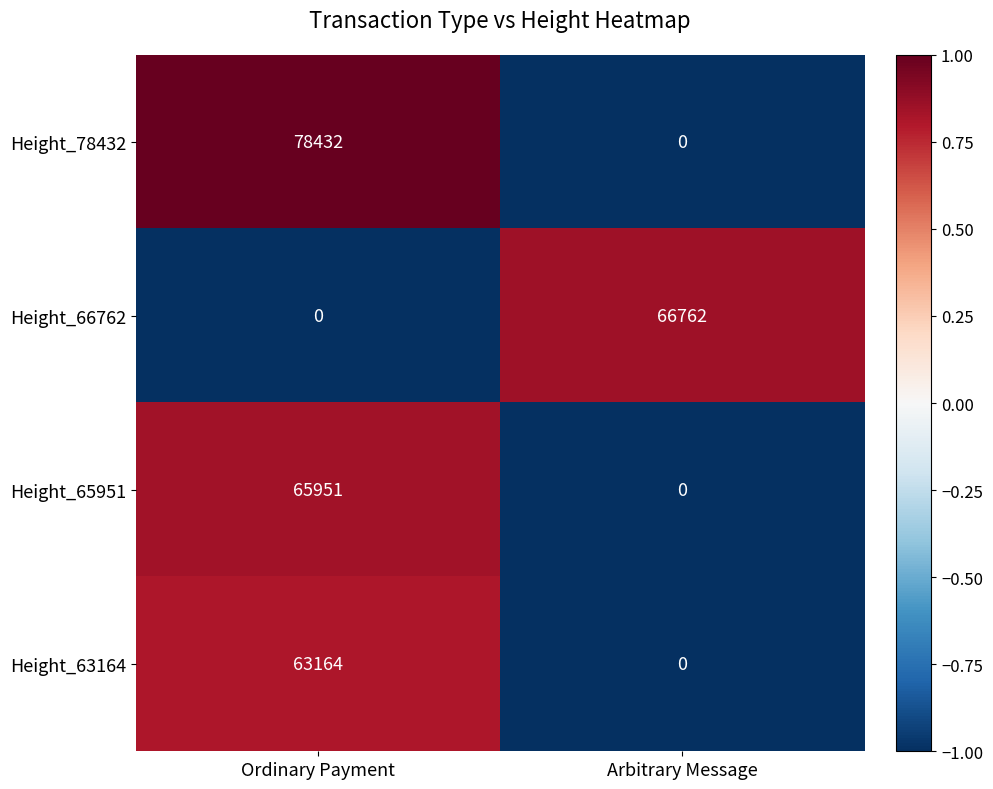

How many series are shown in this chart?

4